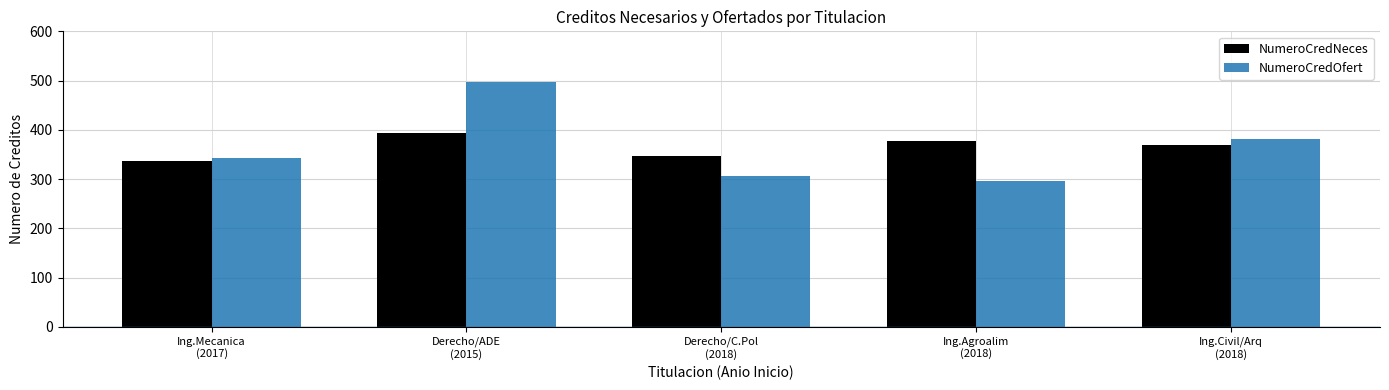

The value of NumeroCredNeces at Derecho/C.Pol
(2018) is 346. True or false?

True